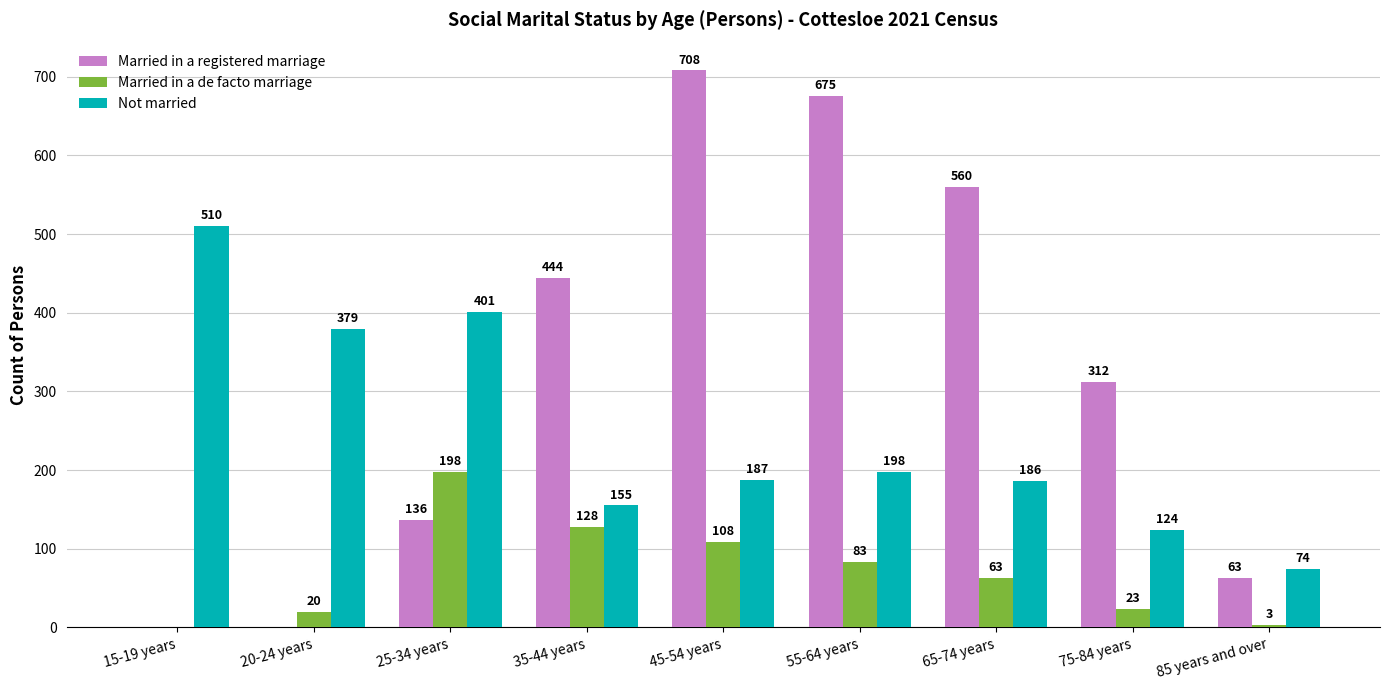

What is the sum of all Married in a de facto marriage values?

626